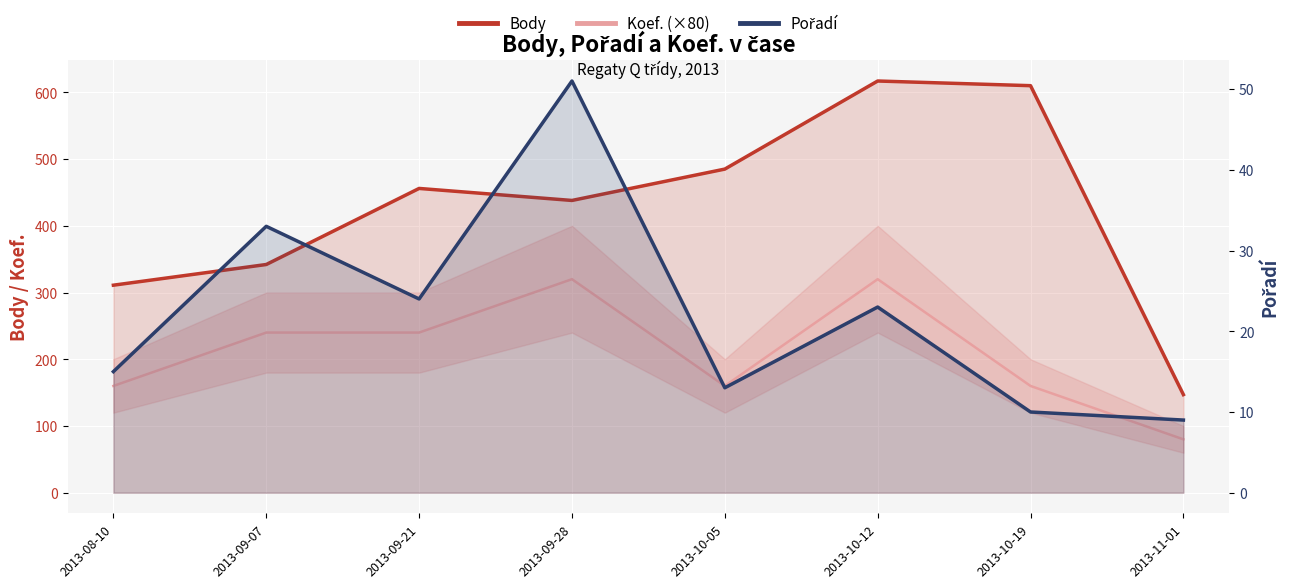

What is the spread (max minus min) of values at 2013-11-01?

138